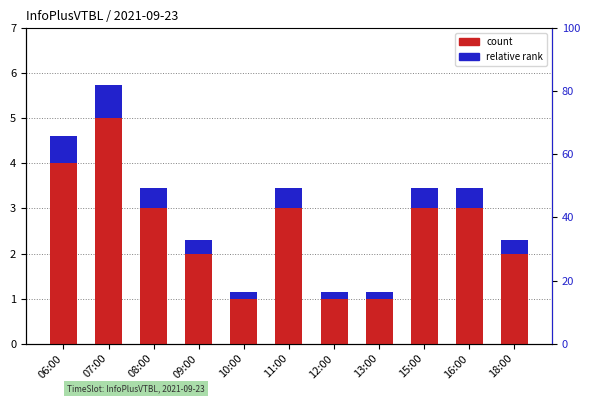

Rank the series by their average value, from highest to lowest.

count, relative rank